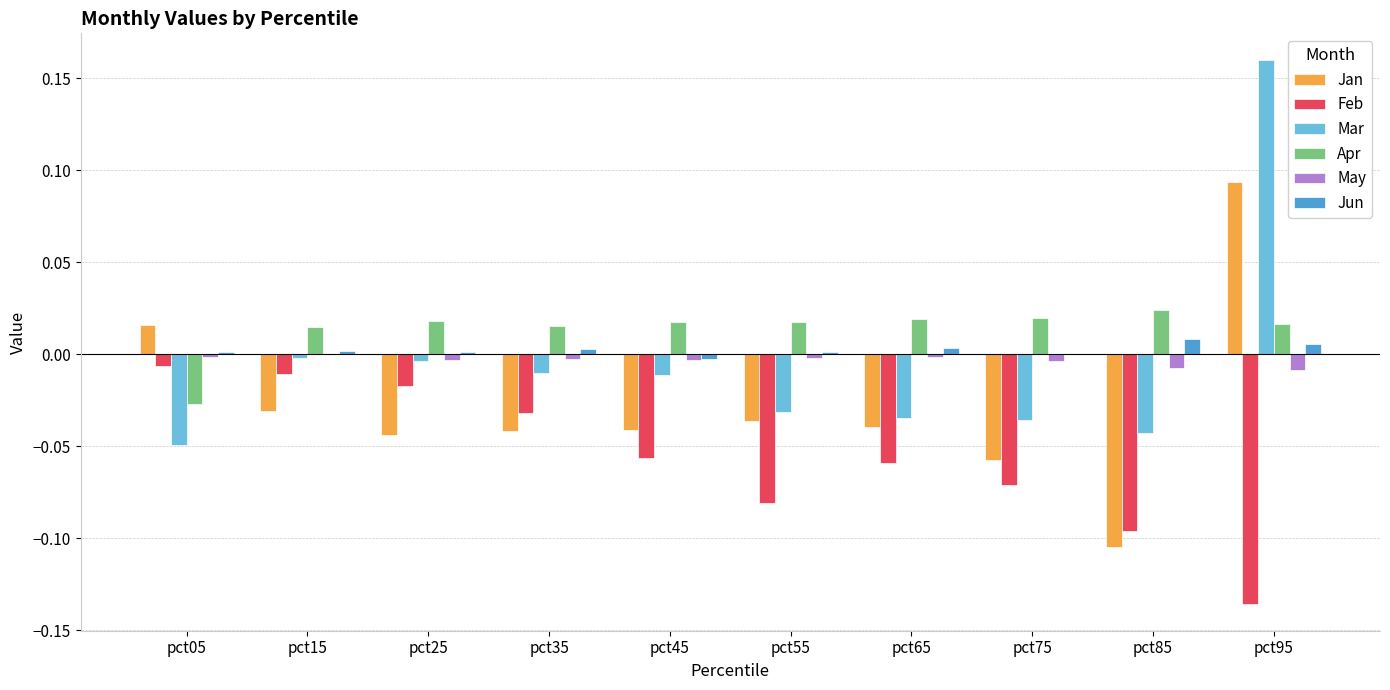

What are all the series names shown in the legend?

Jan, Feb, Mar, Apr, May, Jun